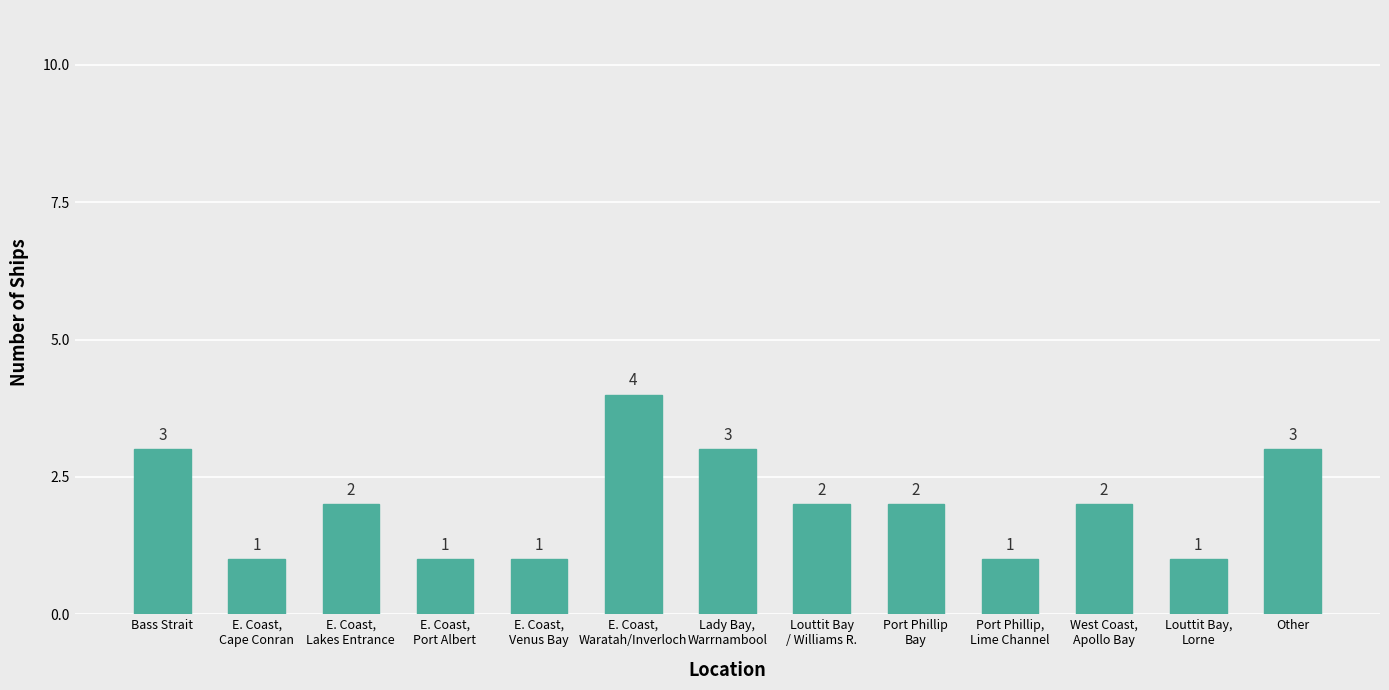

Reading left to right, what are all the values shown in this chart?

3	1	2	1	1	4	3	2	2	1	2	1	3